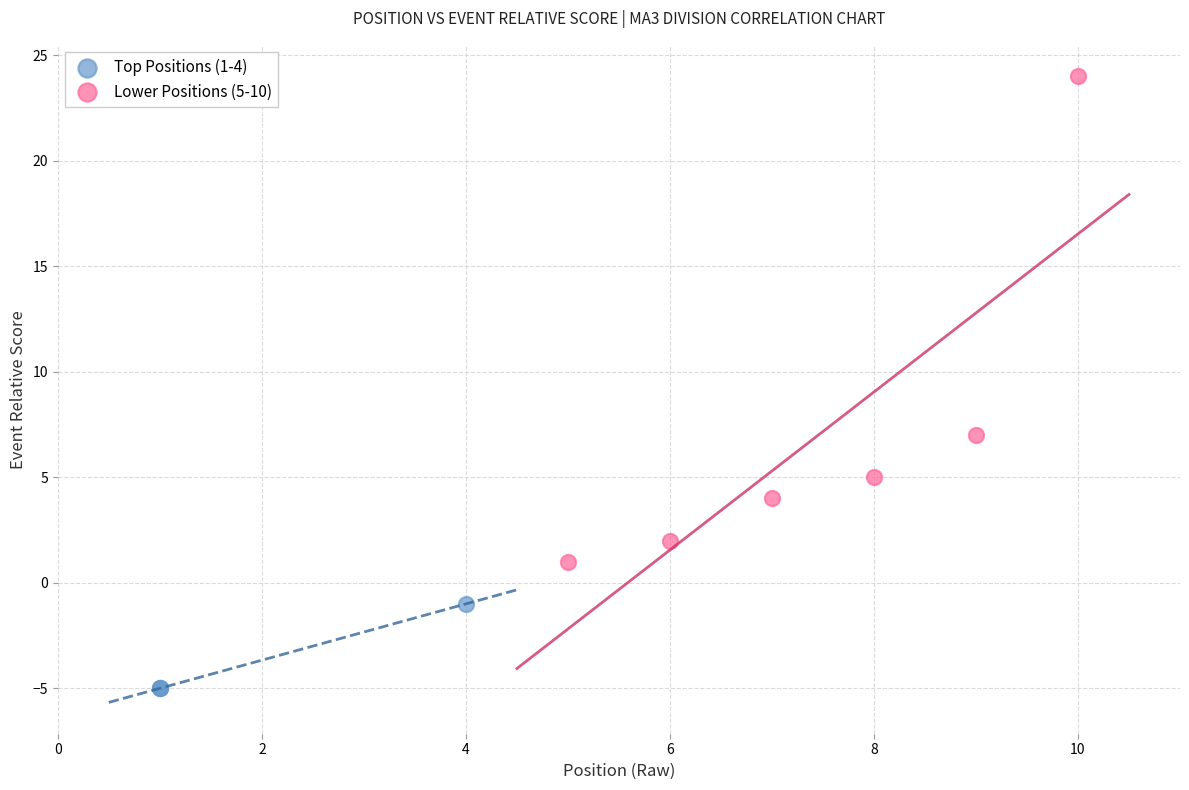

Which series contains the lowest Y value?

Top Positions (1-4)